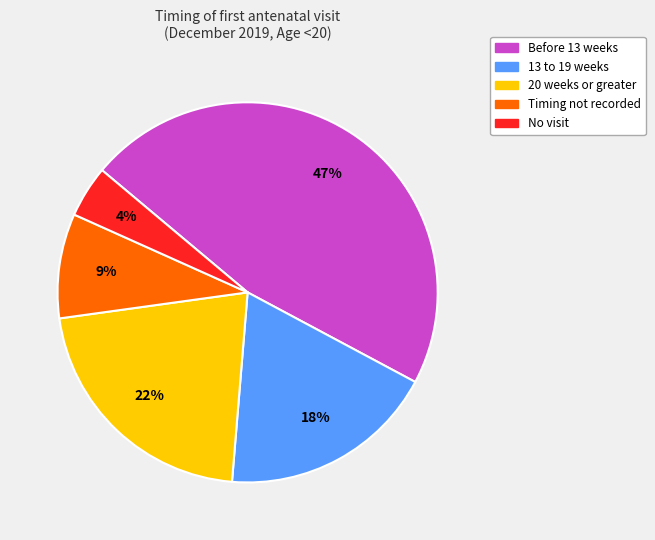

To the nearest percent, what percentage of the pie is Timing not recorded?

9%